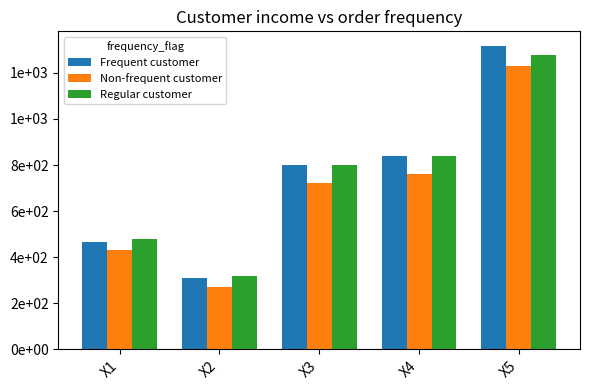

What is the minimum value for Non-frequent customer?

270